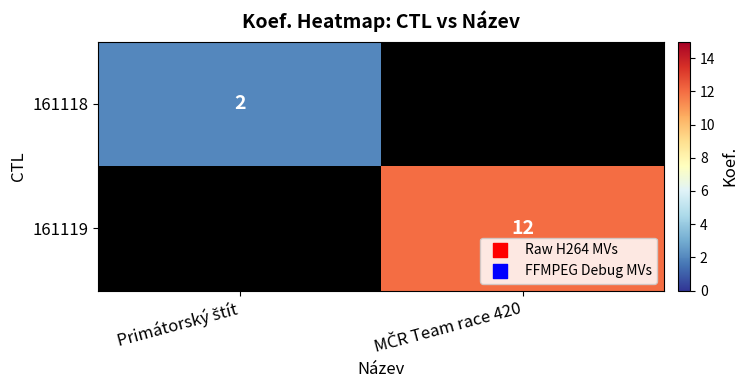

What value does the 161119 series have at MČR Team race 420?

12